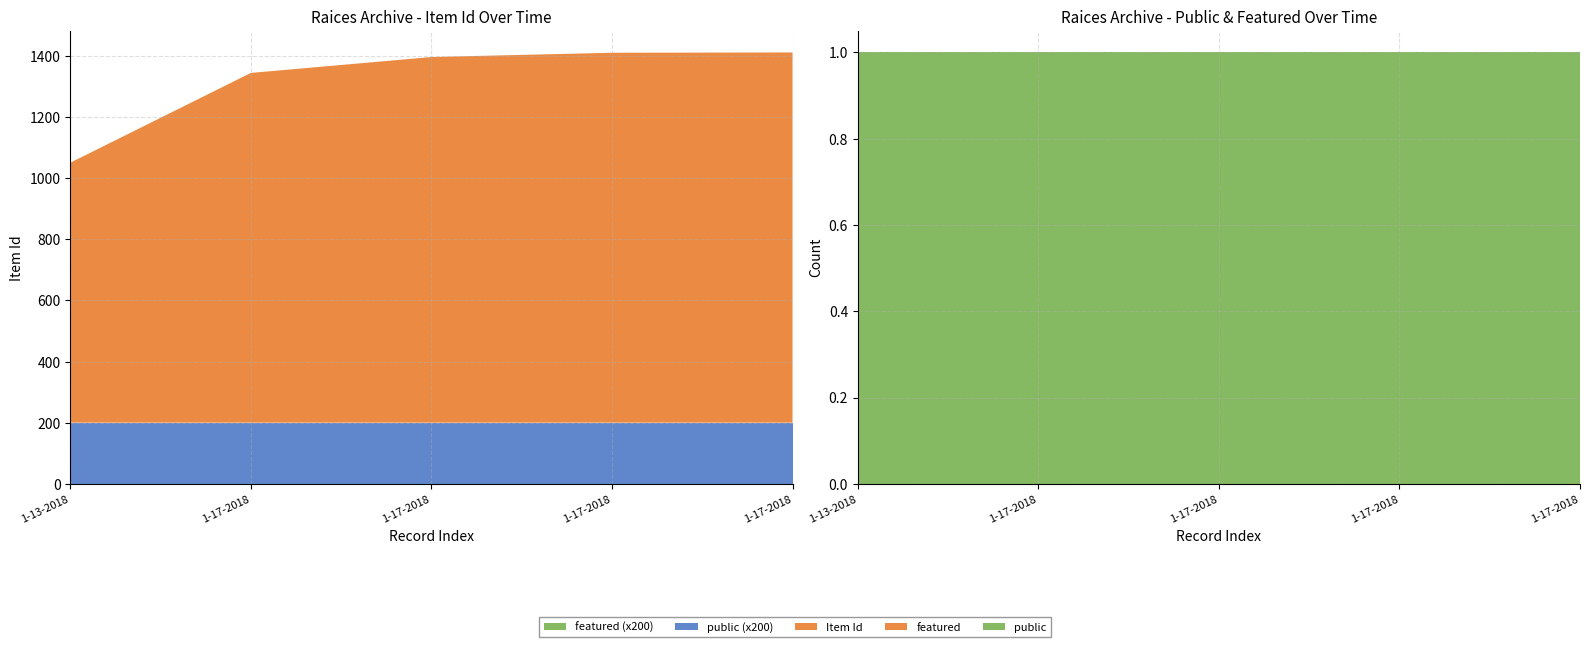

Reading left to right, extract all data points from this chart.

Item Id: 1-13-2018=851	1-17-2018=1145	1-17-2018=1197	1-17-2018=1211	1-17-2018=1212
public: 1-13-2018=1	1-17-2018=1	1-17-2018=1	1-17-2018=1	1-17-2018=1
featured: 1-13-2018=0	1-17-2018=0	1-17-2018=0	1-17-2018=0	1-17-2018=0